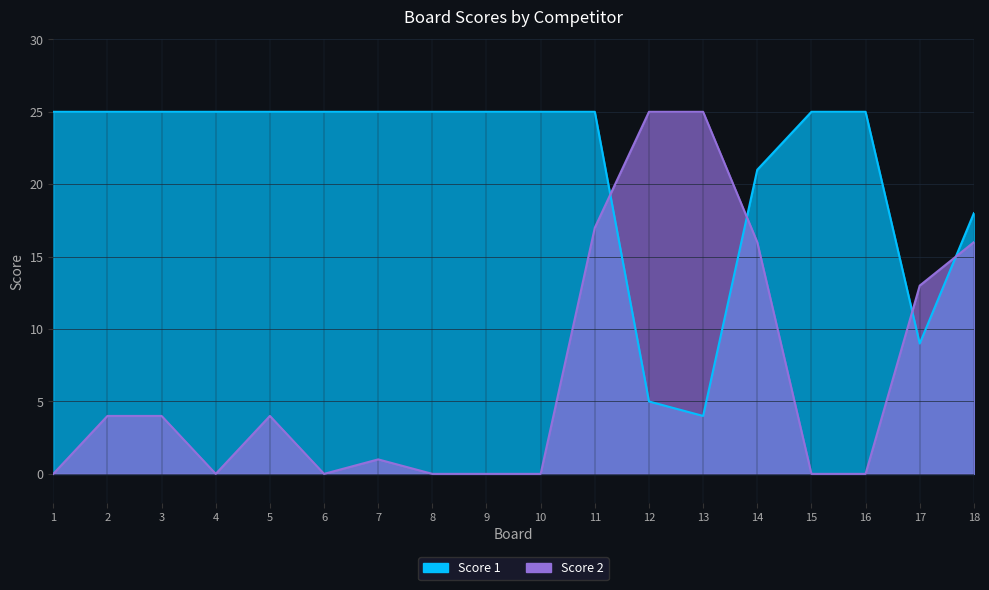

What is the value of the Score 2 point at the 11th from the left?

17